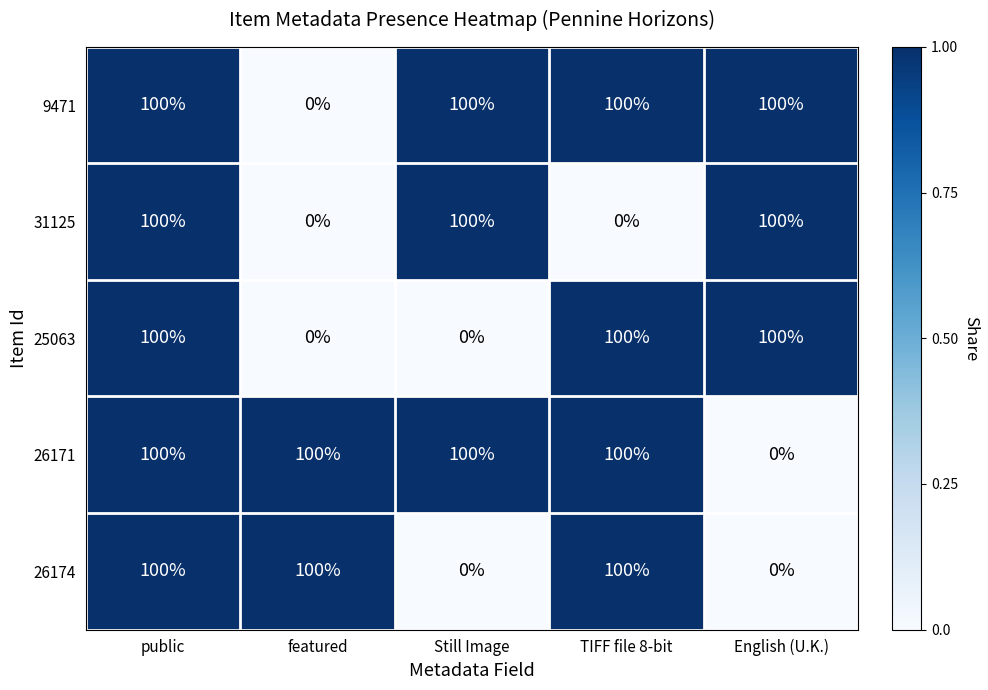

What is the average value of the 9471 series?

80